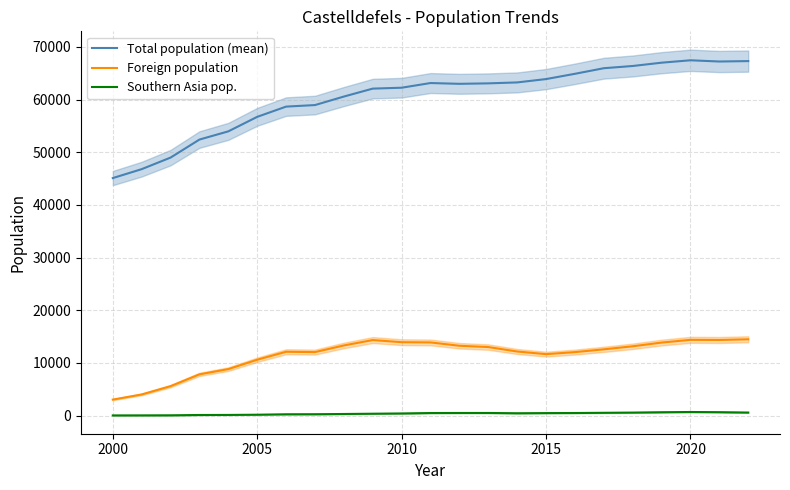

True or false: Total population (mean) and Southern Asia pop. intersect in this chart.

False